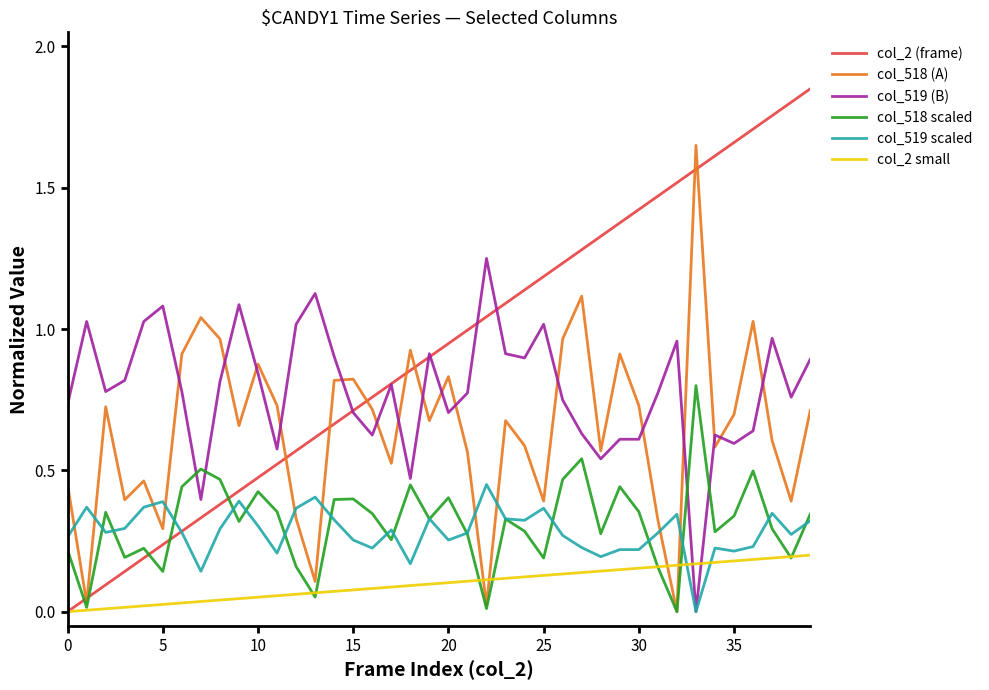

Which series has the largest range (max minus min)?

col_2 (frame)